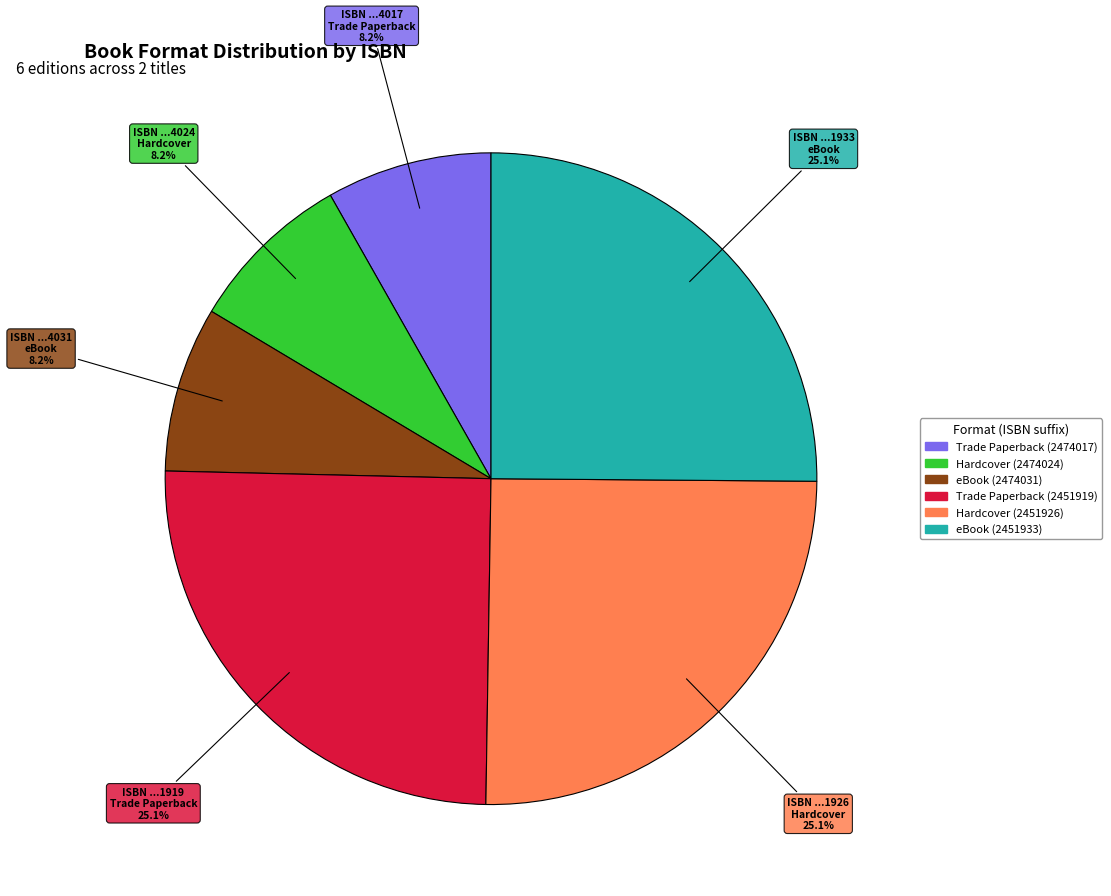

Is there any slice that represents more than half of the pie?

No